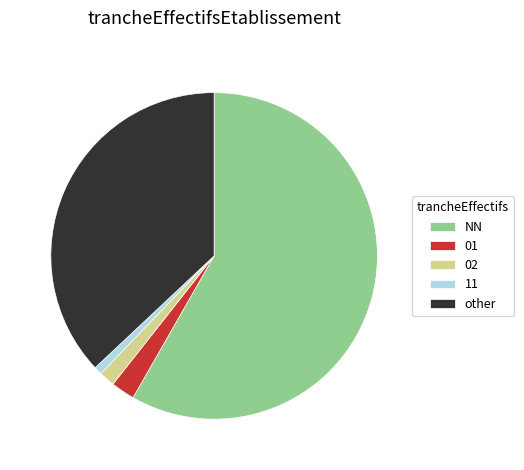

Rank the categories by value from lowest to highest.

11, 02, 01, other, NN